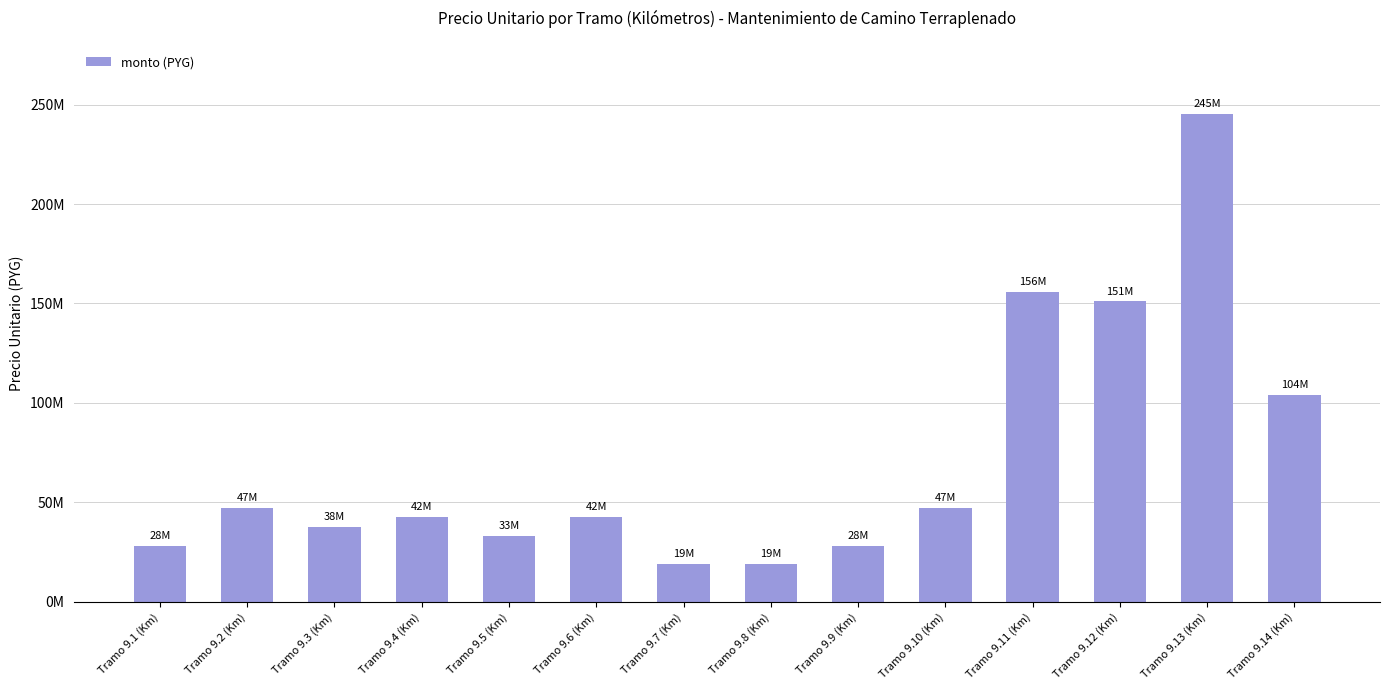

What is the difference between the values at Tramo 9.11 (Km) and Tramo 9.4 (Km)?

113256000